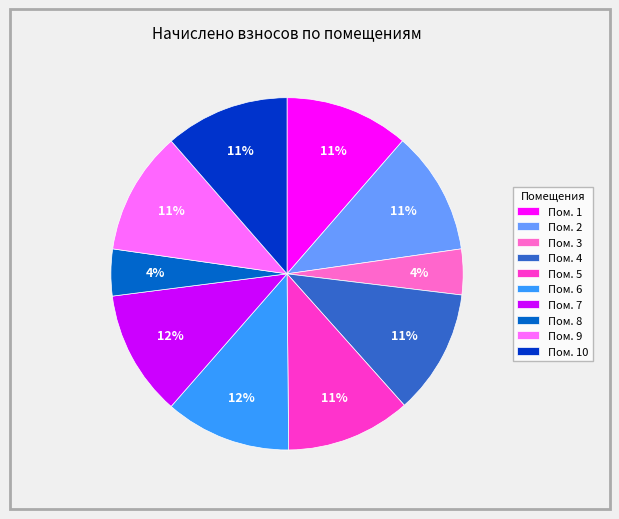

What percentage is the Пом. 4 slice, to the nearest percent?

11%